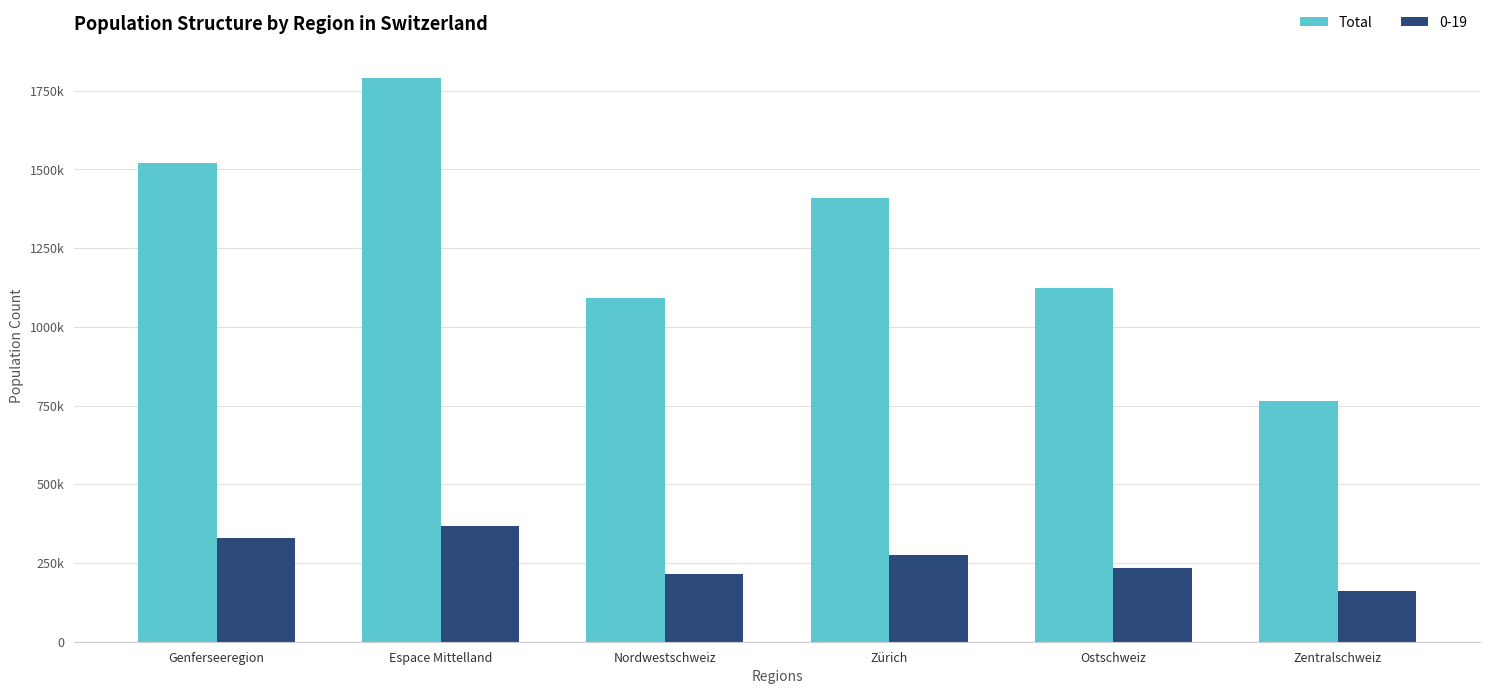

What are all the series names shown in the legend?

Total, 0-19